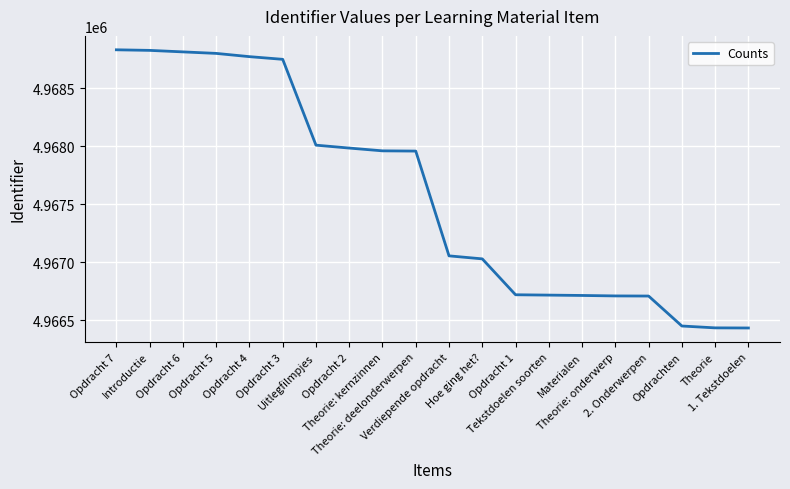

What is the greatest value displayed?

4968829